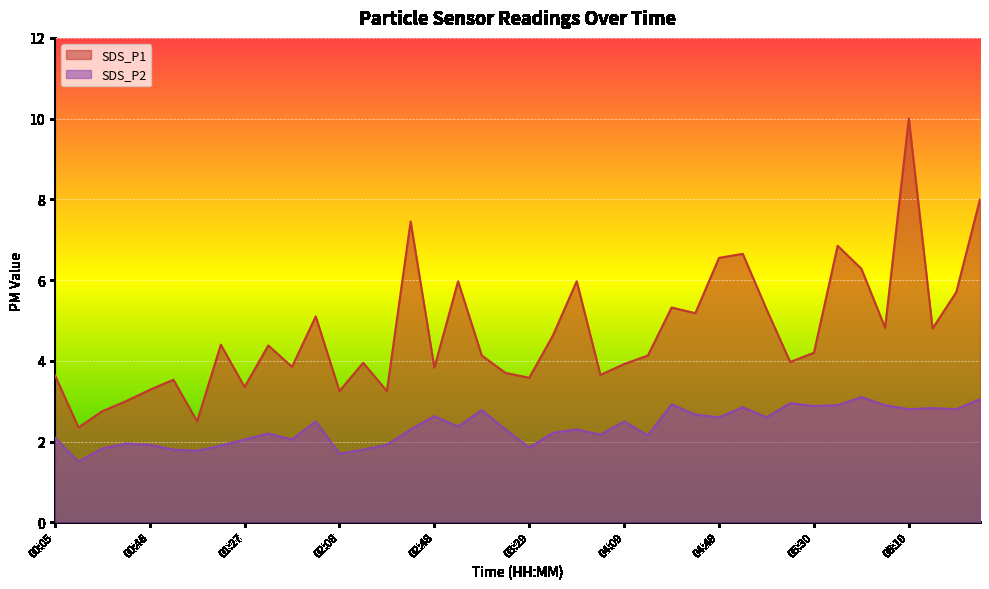

The SDS_P2 series shows 2.9 at 06:00. True or false?

True